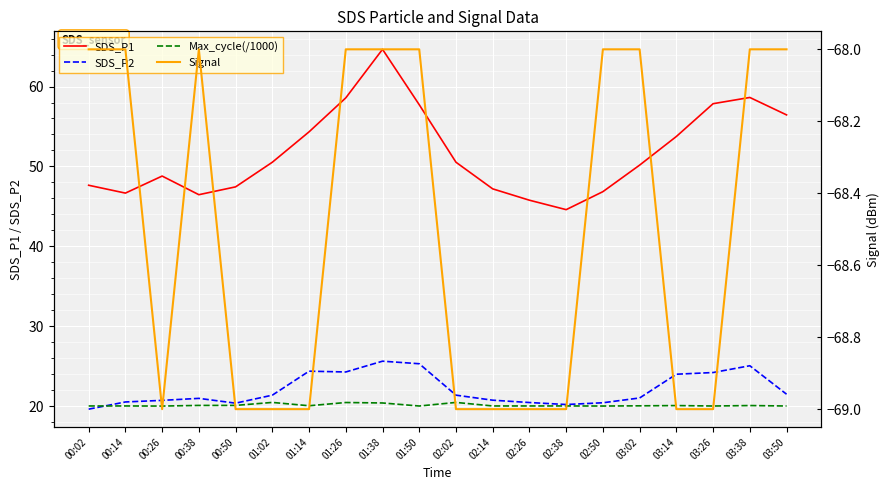

Which category has the lowest value across all series?

00:26